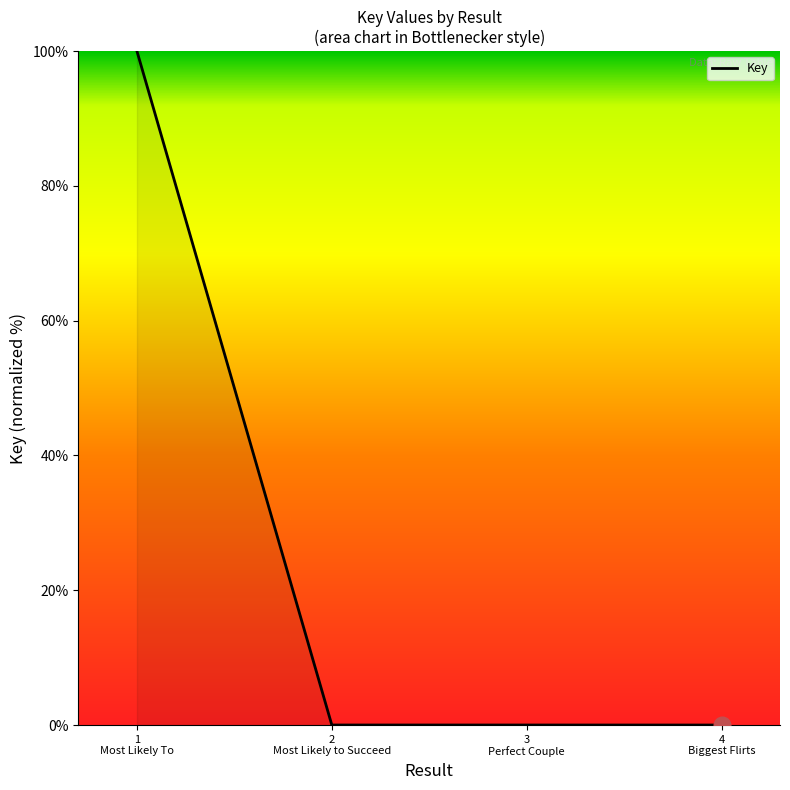

True or false: the data has more than 2 interior local peaks.

False